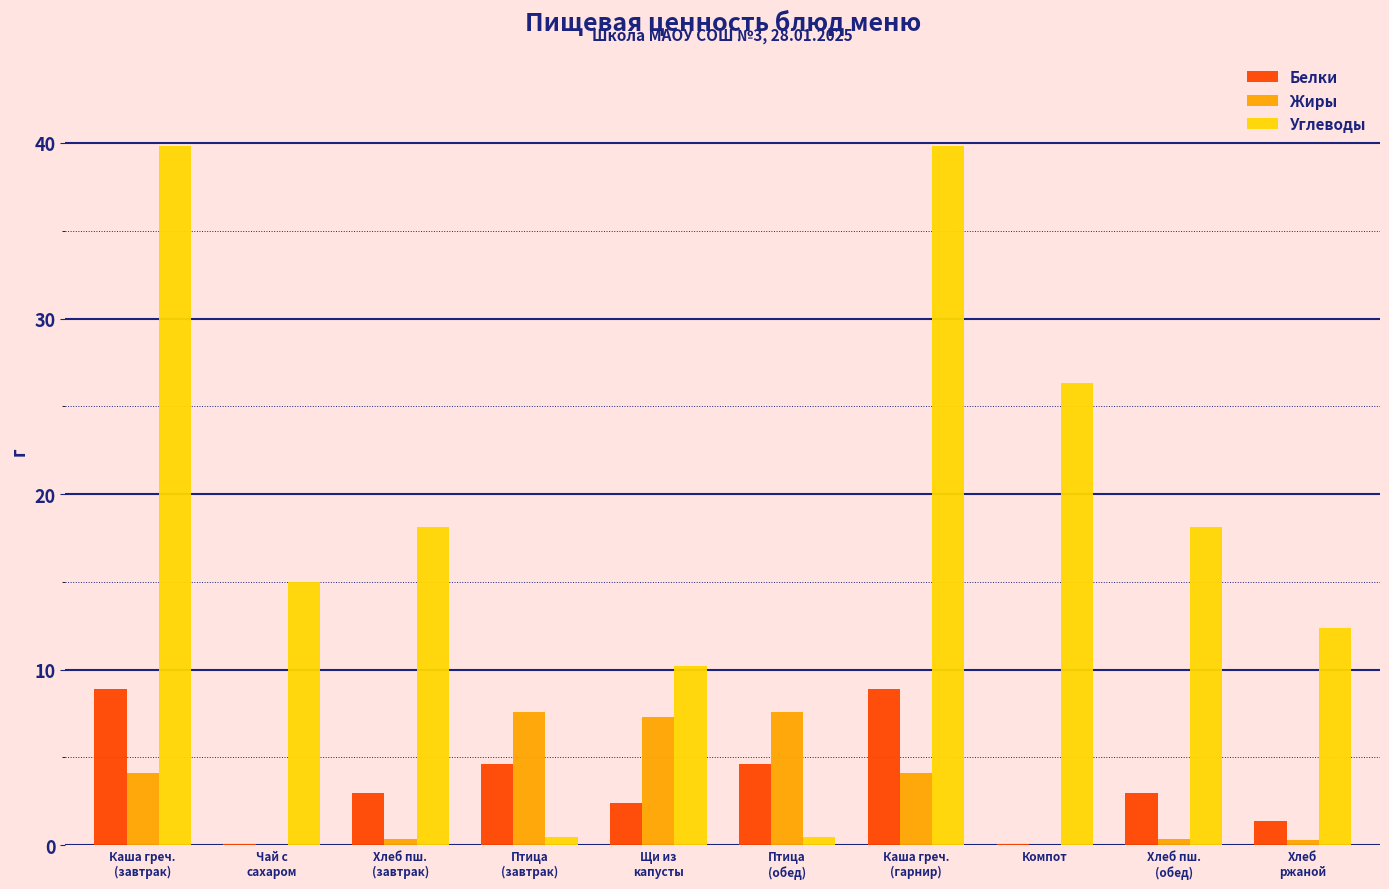

What is the total value across all series at Компот?

26.4